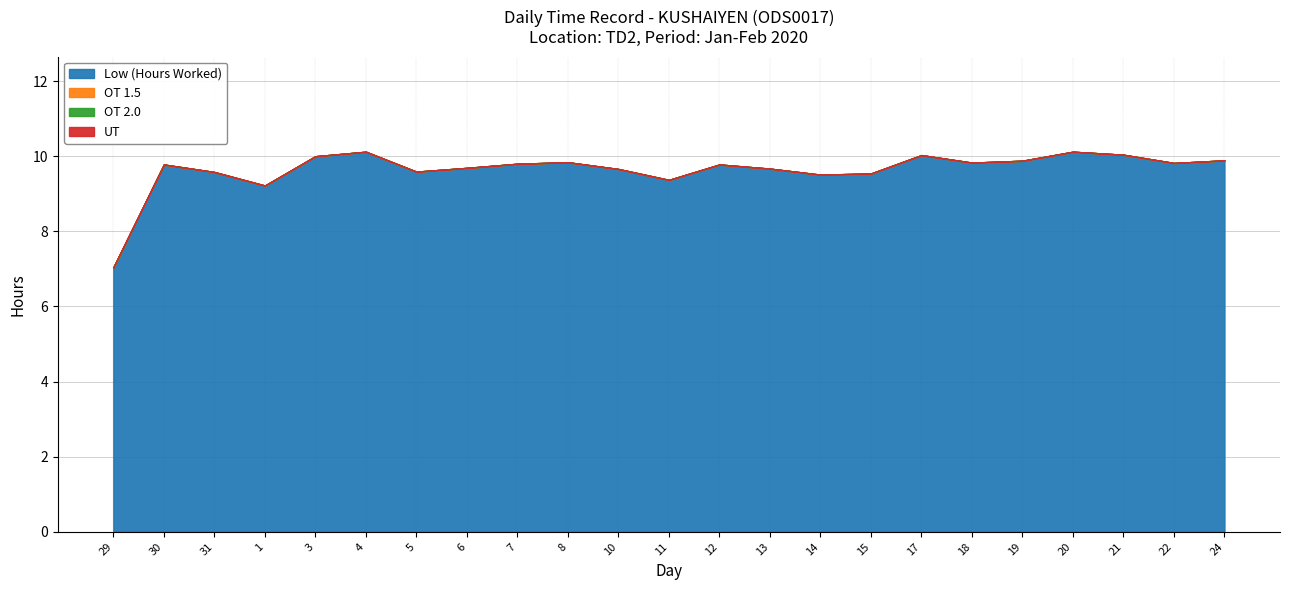

Which series changed the most between 11 and 12?

Low (Hours Worked)